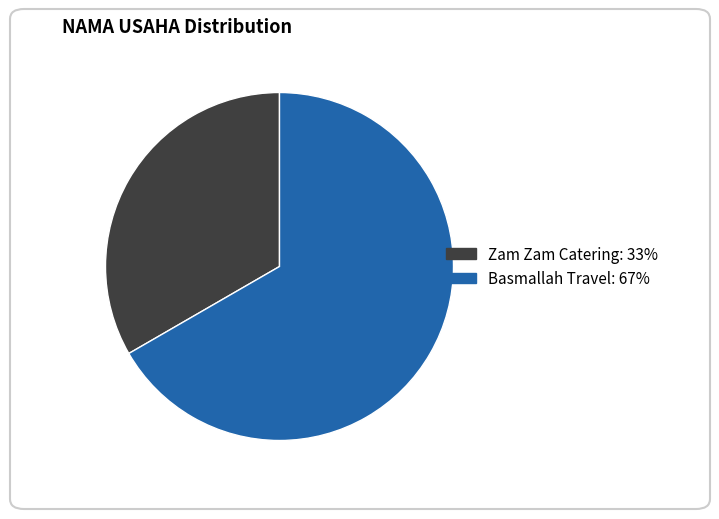

What is the largest slice in the pie chart?

Basmallah Travel